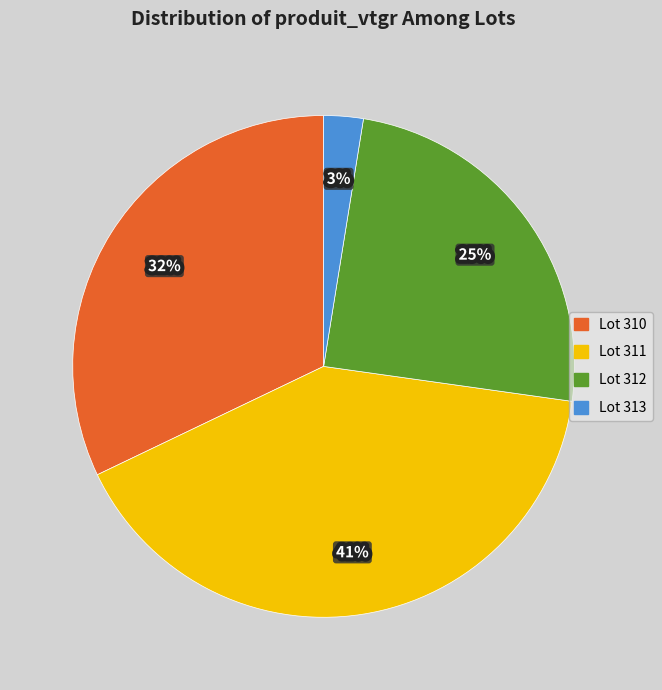

Does Lot 312 account for over 50% of the chart?

No